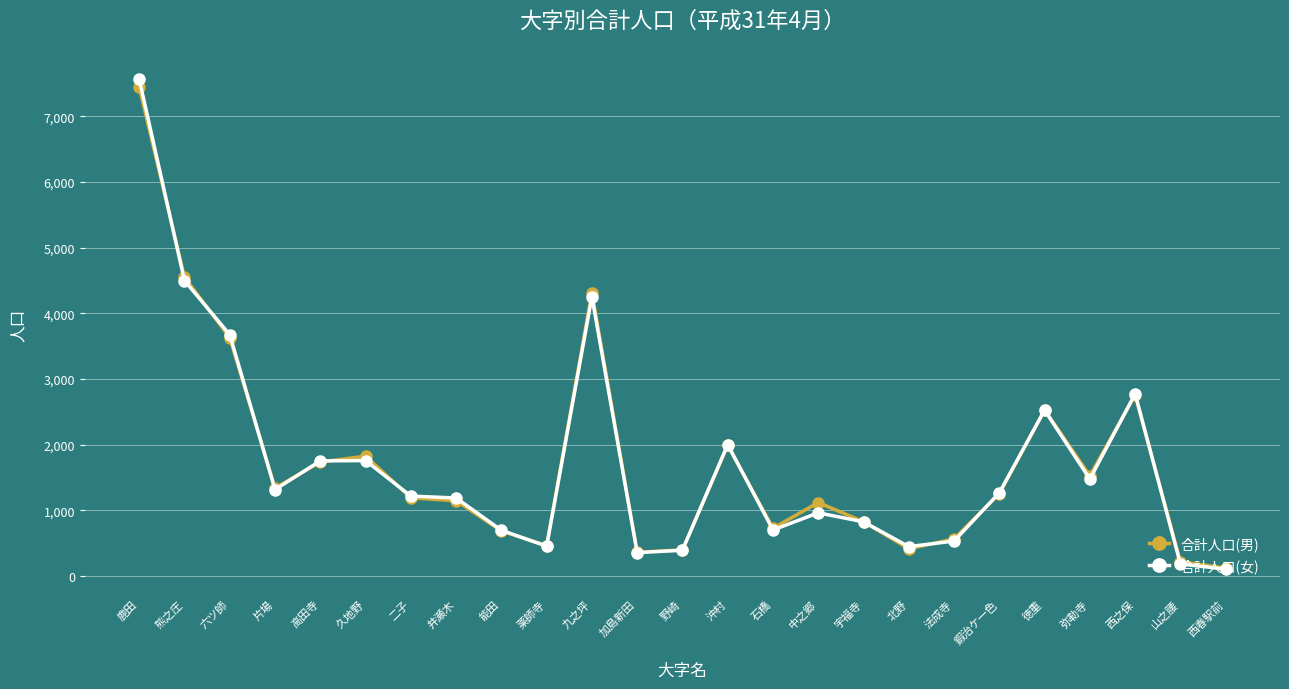

What is the label of the 25th point from the left?

西春駅前